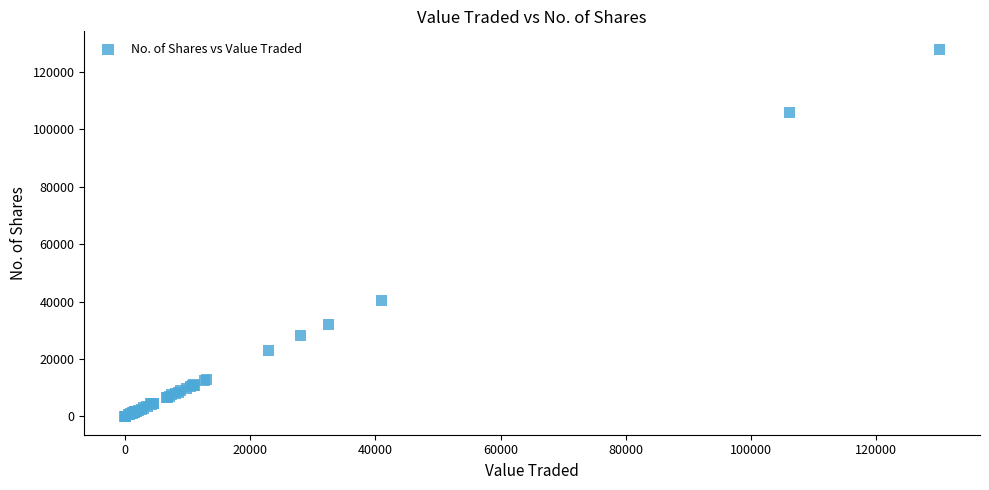

What Y value in the scatter plot is closest to 63836?

40478